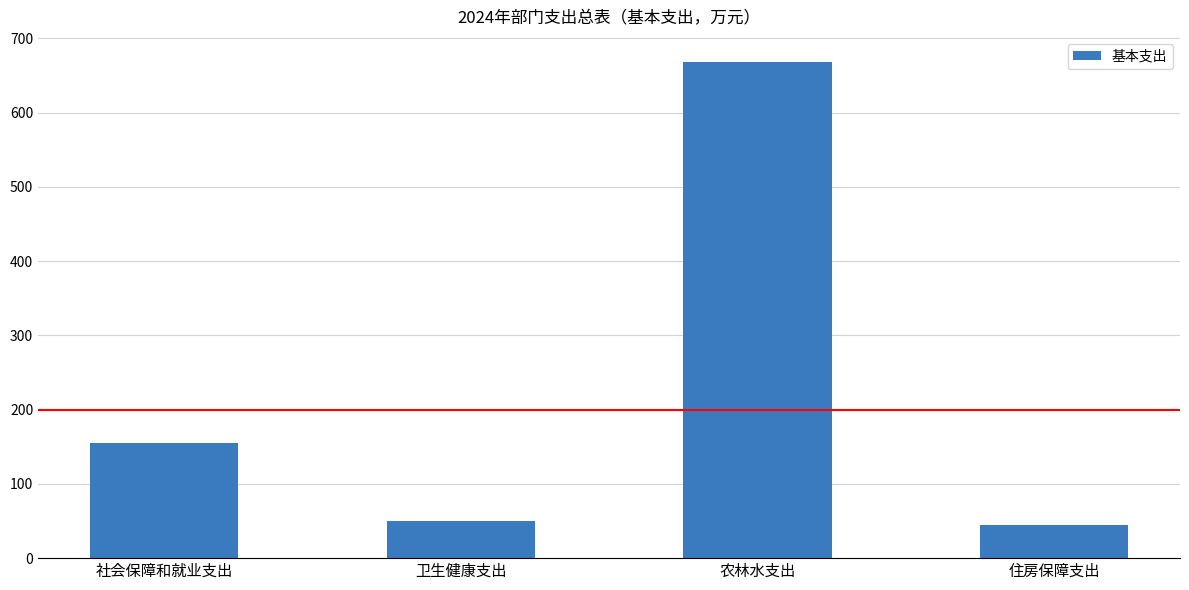

True or false: the data shows 1110.5 at 农林水支出.

False